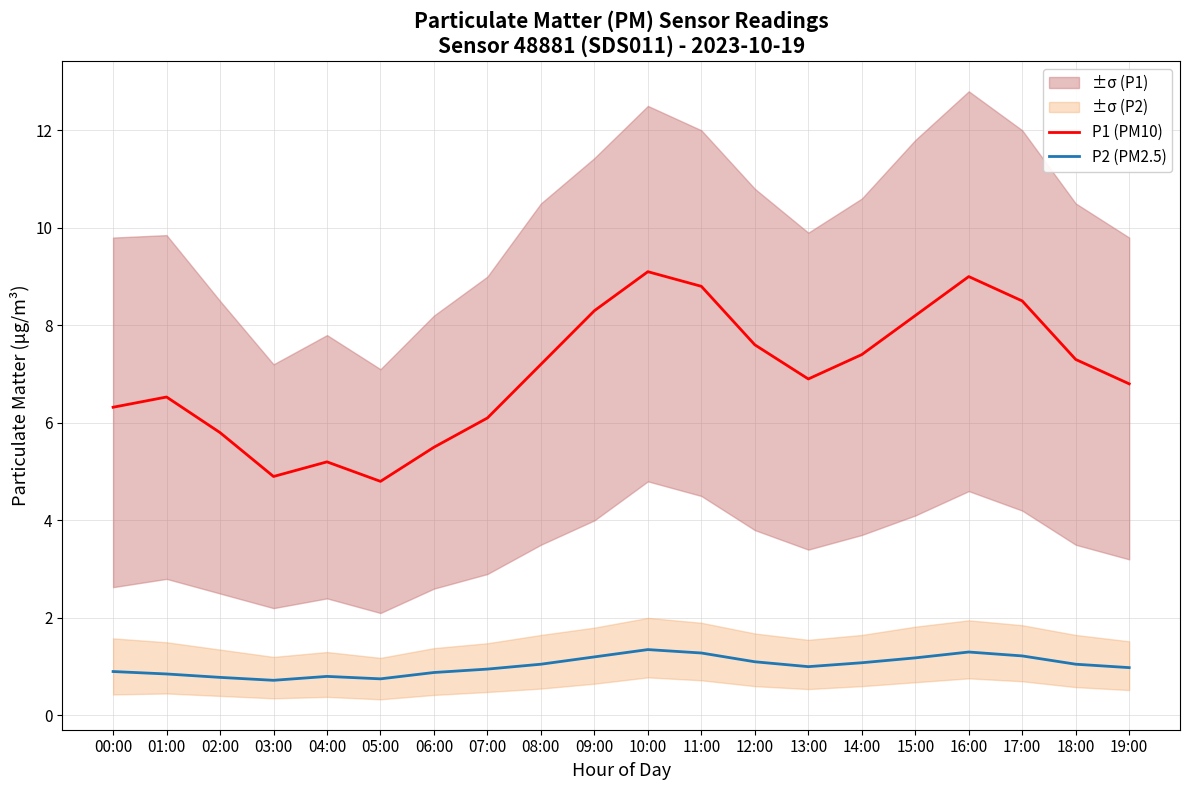

How many distinct data groups are displayed?

2